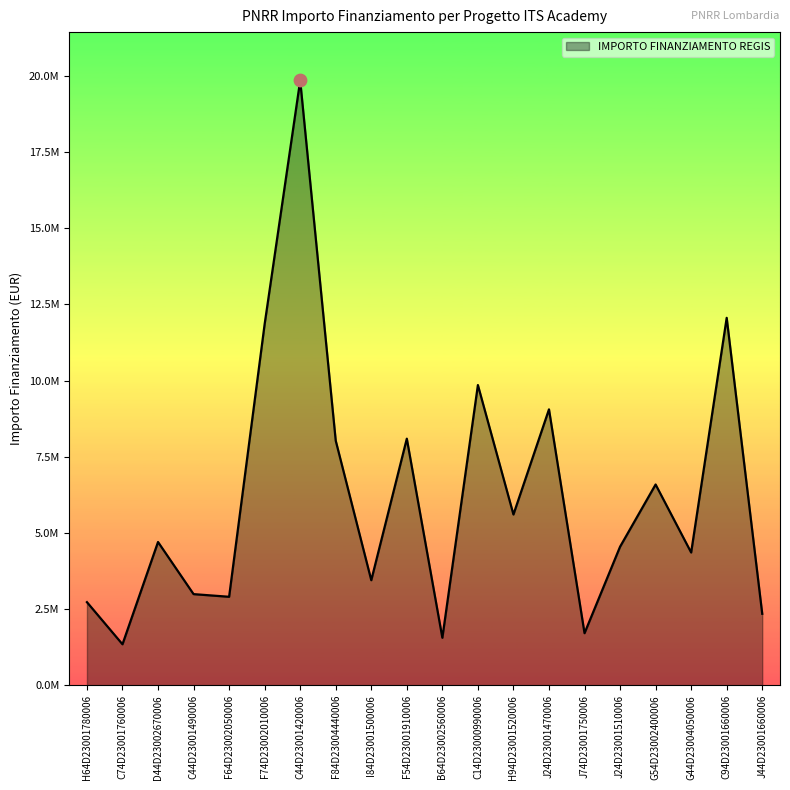

Approximately how many times larger is the value at C44D23001490006 compared to C94D23001660006?

0.2